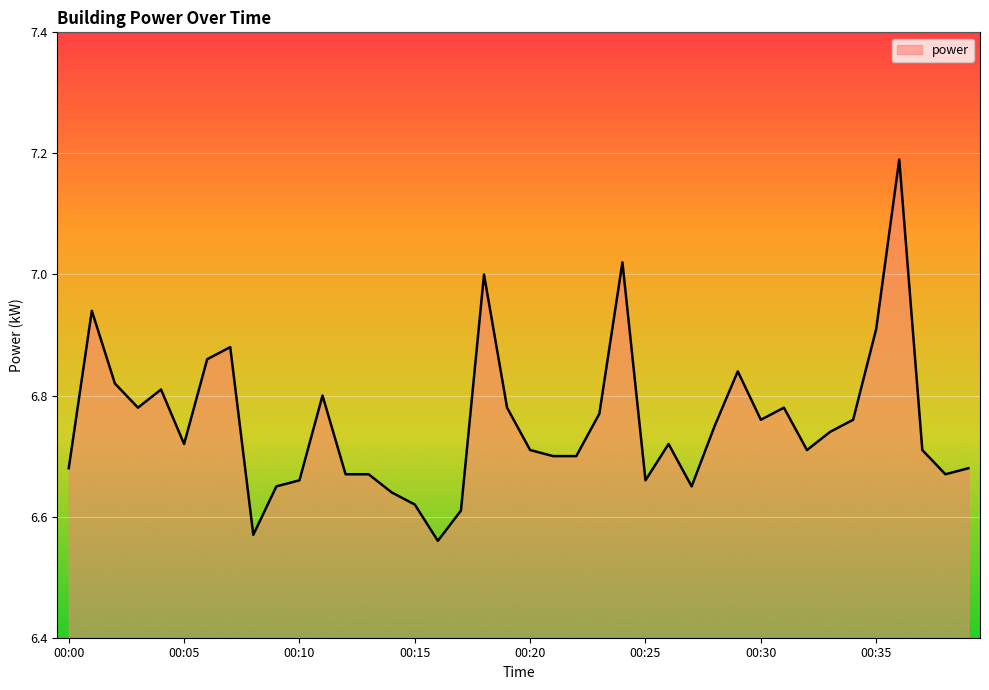

What is the difference between the maximum and minimum values?

0.6